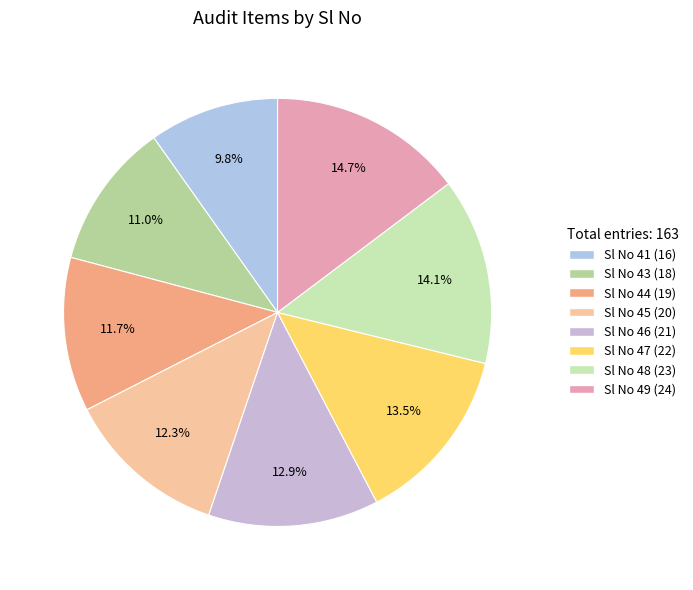

Does Sl No 41 account for over 50% of the chart?

No